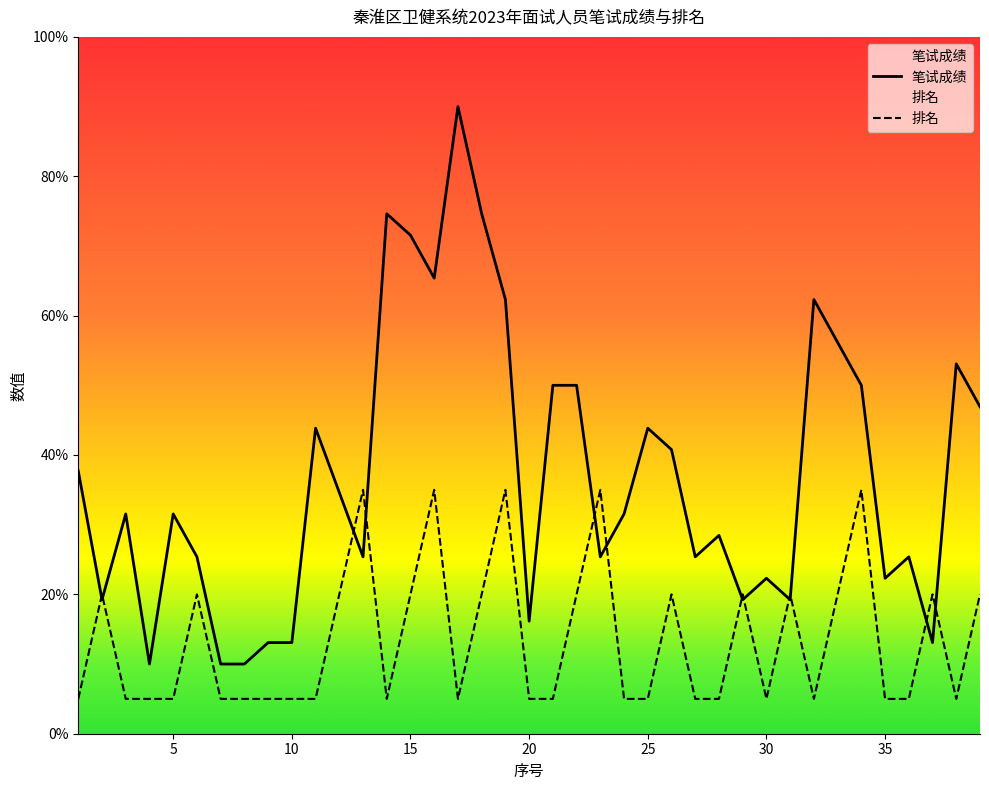

Which series ends up on top after the final intersection of 排名 and 笔试成绩?

笔试成绩